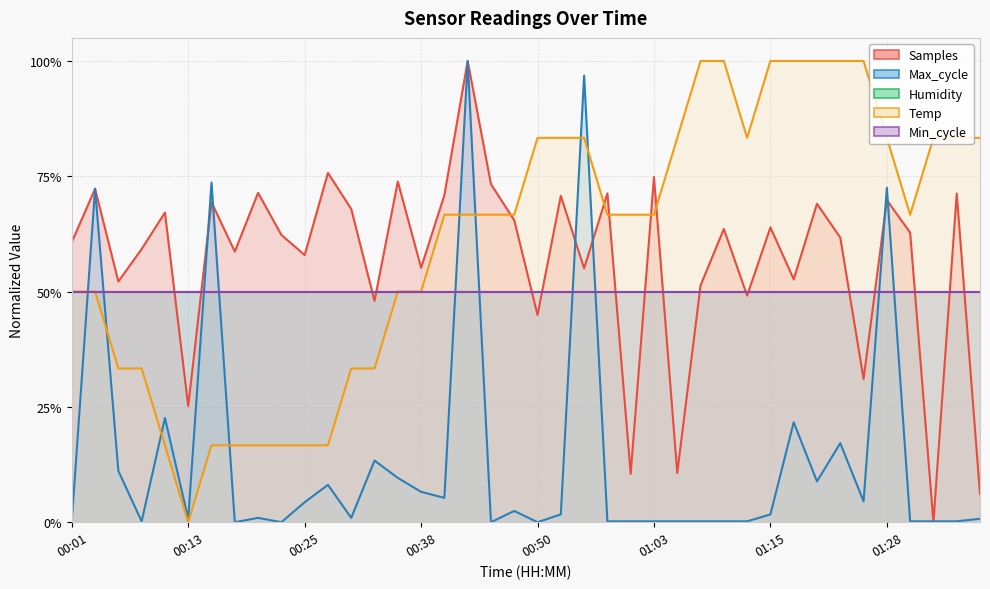

How many data points does each series have?

40